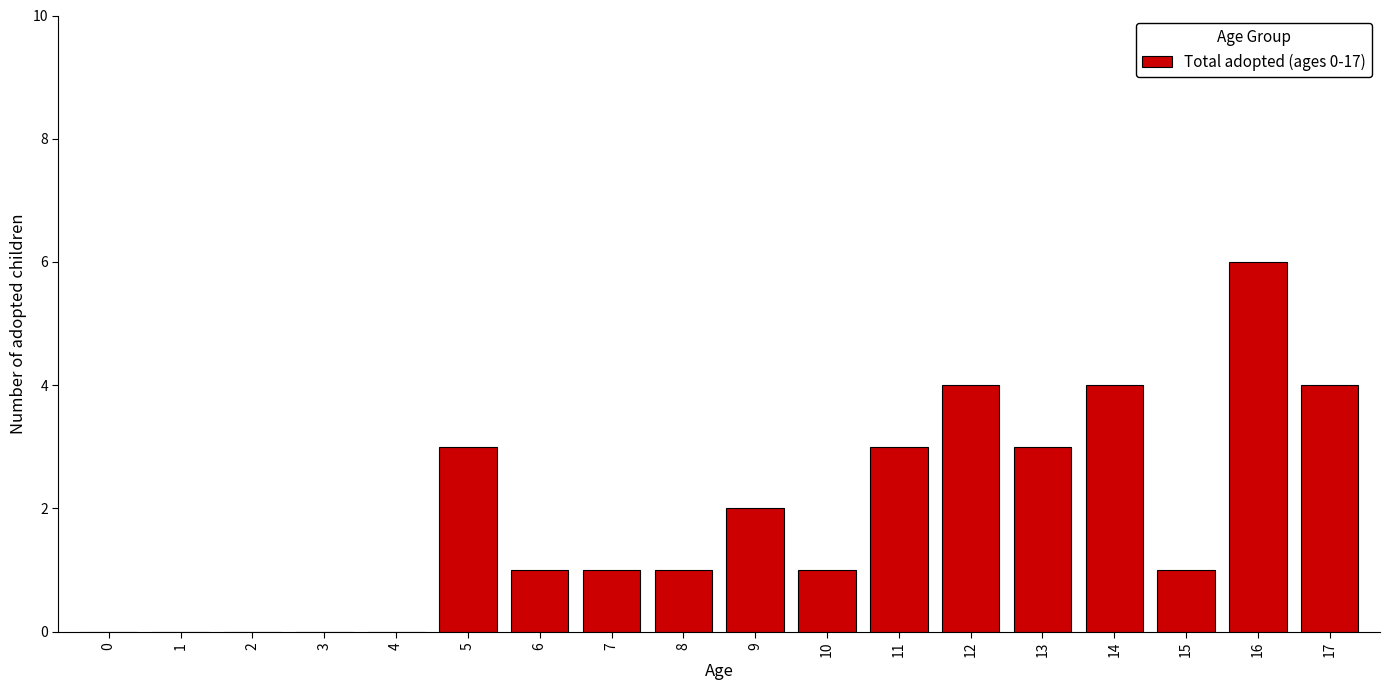

Reading left to right, what are all the values shown in this chart?

0=0	1=0	2=0	3=0	4=0	5=3	6=1	7=1	8=1	9=2	10=1	11=3	12=4	13=3	14=4	15=1	16=6	17=4